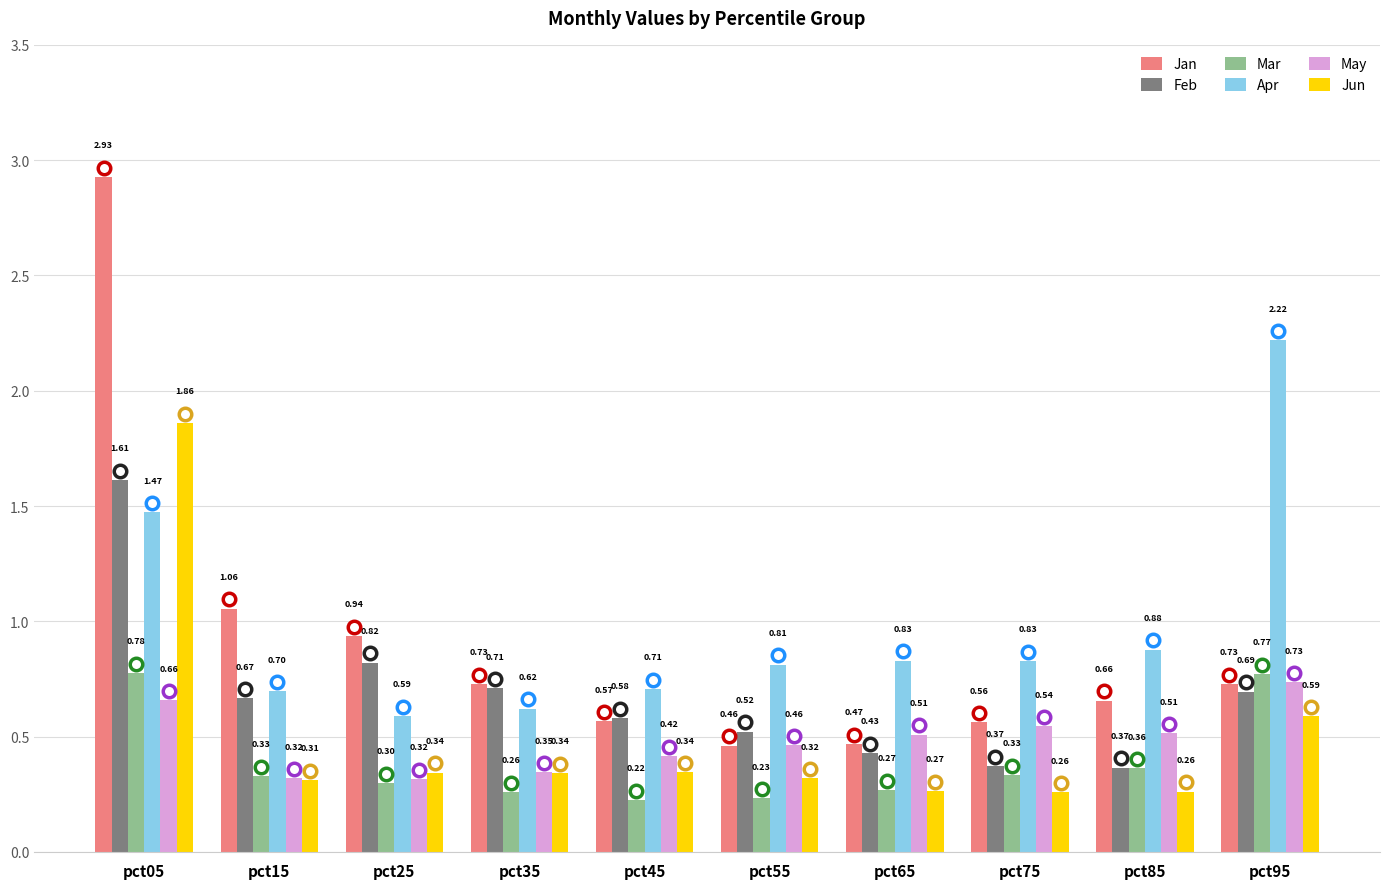

The Jun series shows 0.1 at pct55. True or false?

False